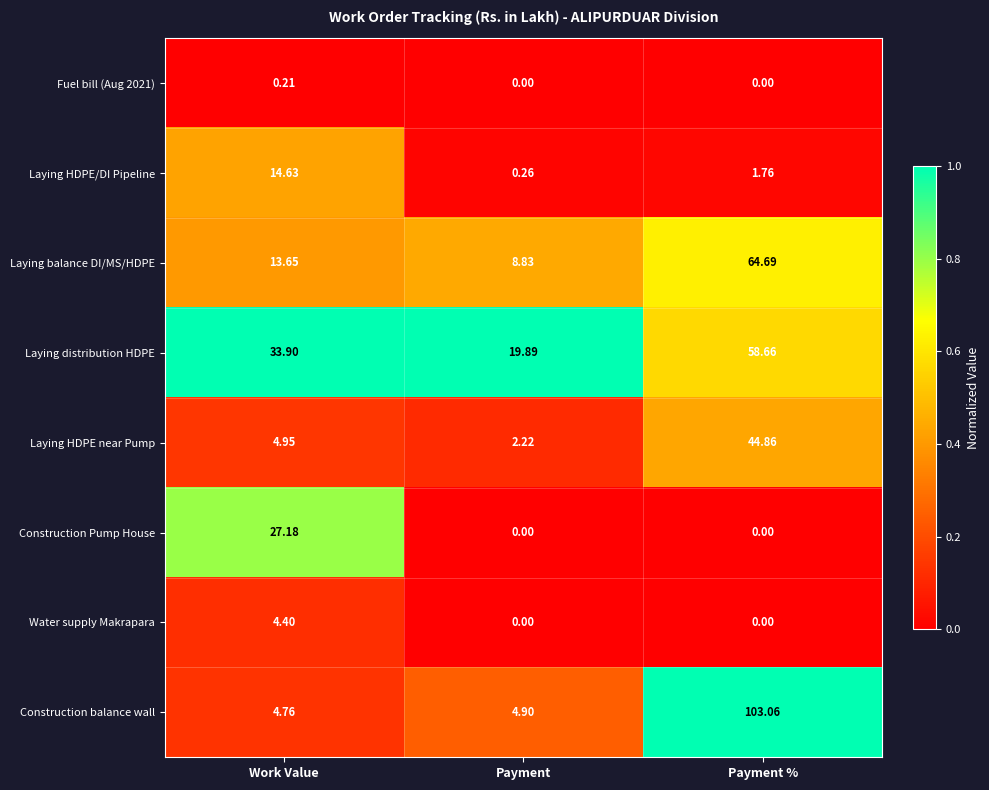

At which category does the chart reach its peak across all series?

Payment %